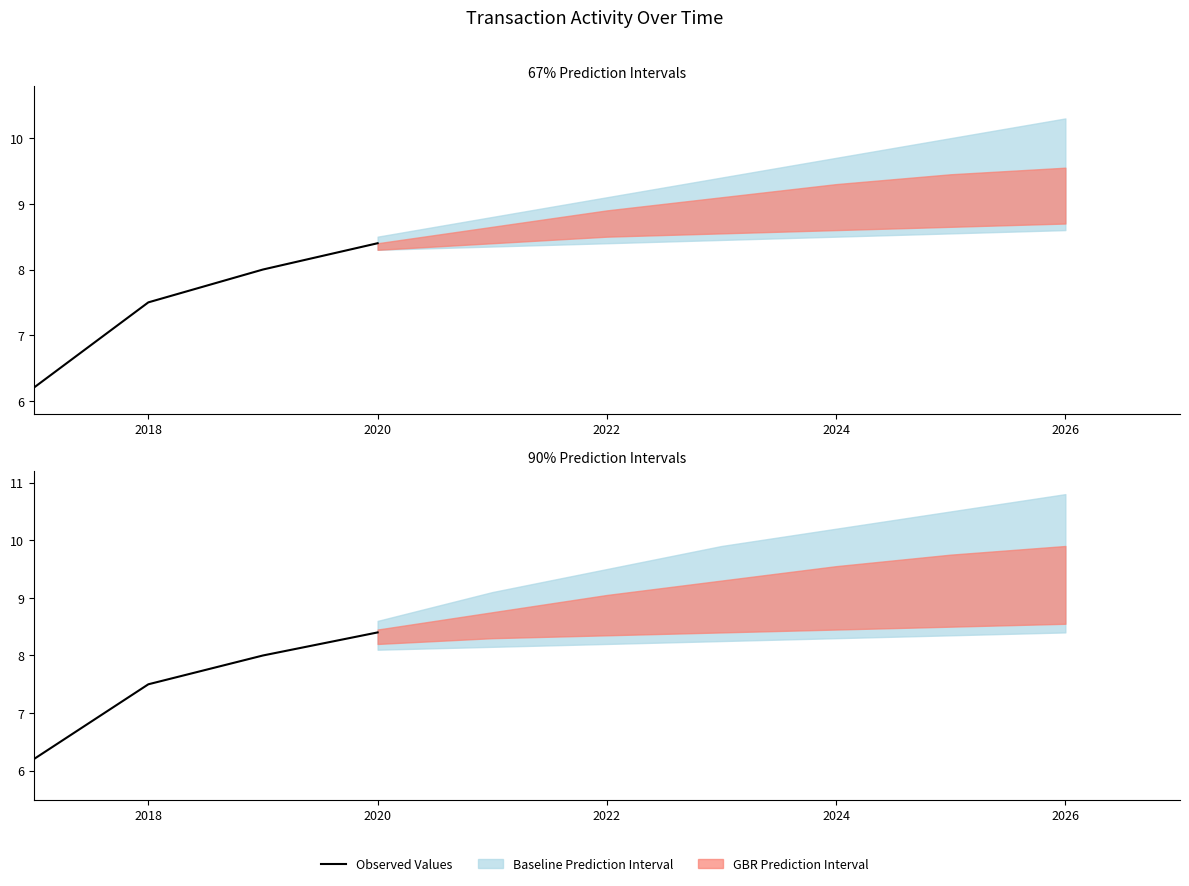

Does the chart display data point markers on the line(s)?

No